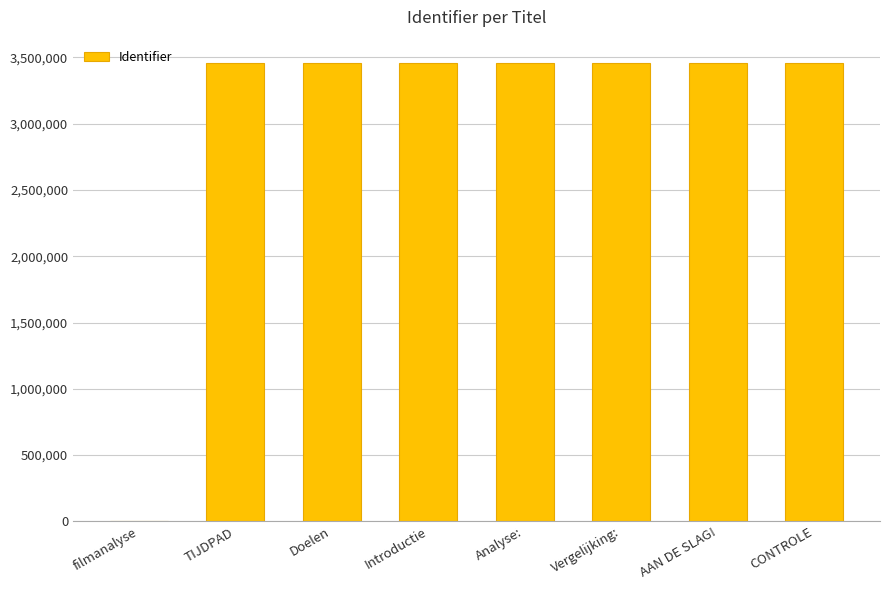

Which has a higher value, filmanalyse or Doelen?

Doelen